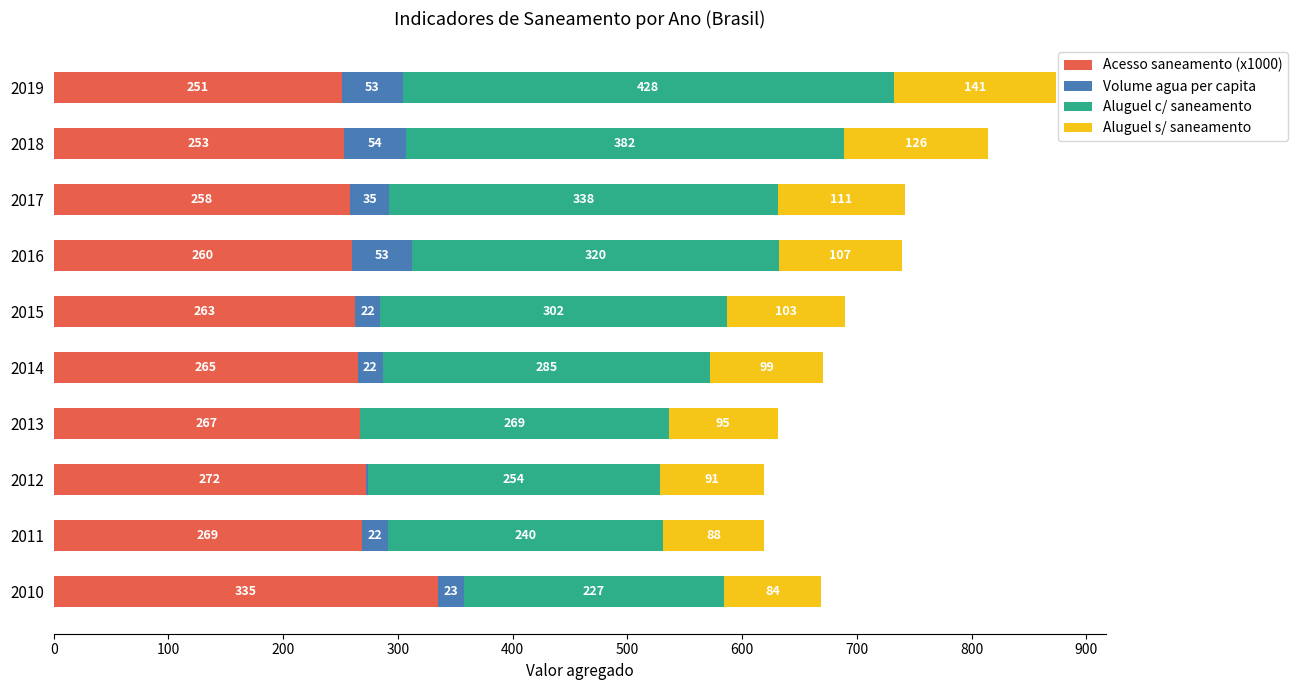

At which label does Acesso saneamento (x1000) reach its peak?

2010